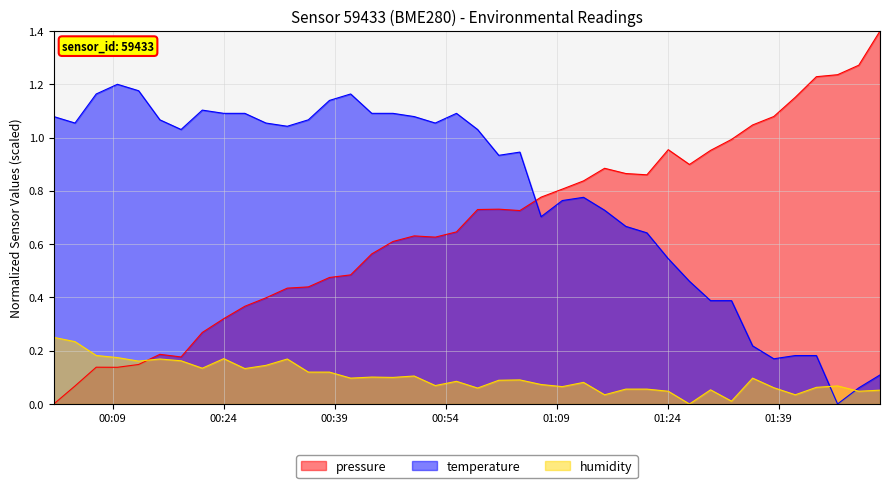

How many intersections are there between pressure and temperature?

1